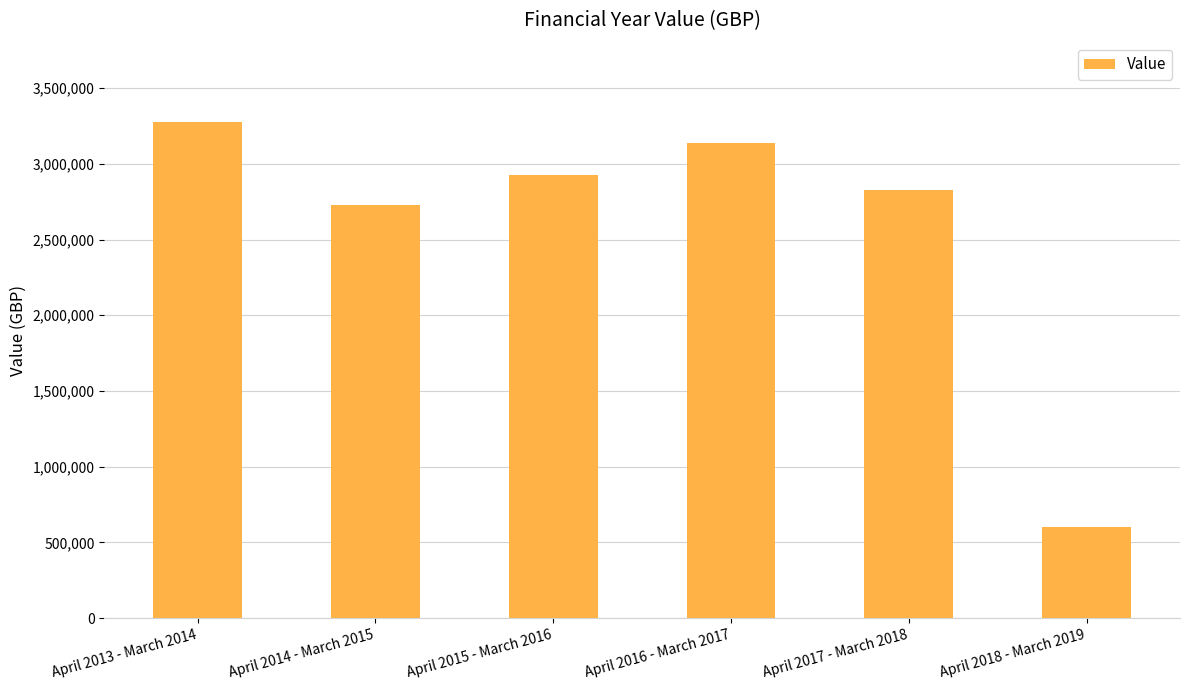

What is the value of the 4th bar from the left?

3139870